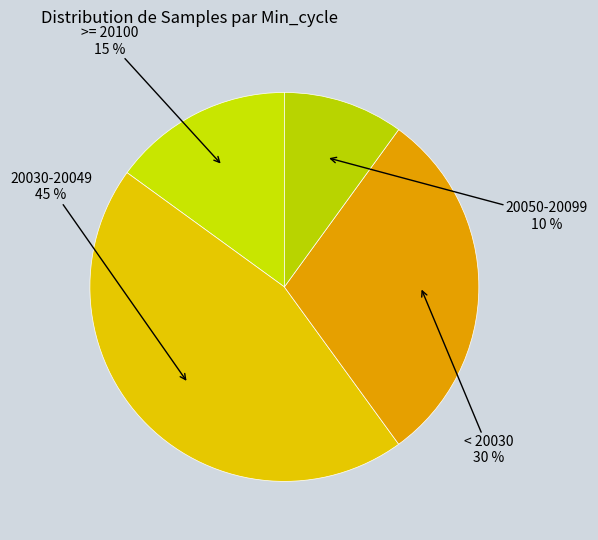

How many segments does this pie chart have?

4